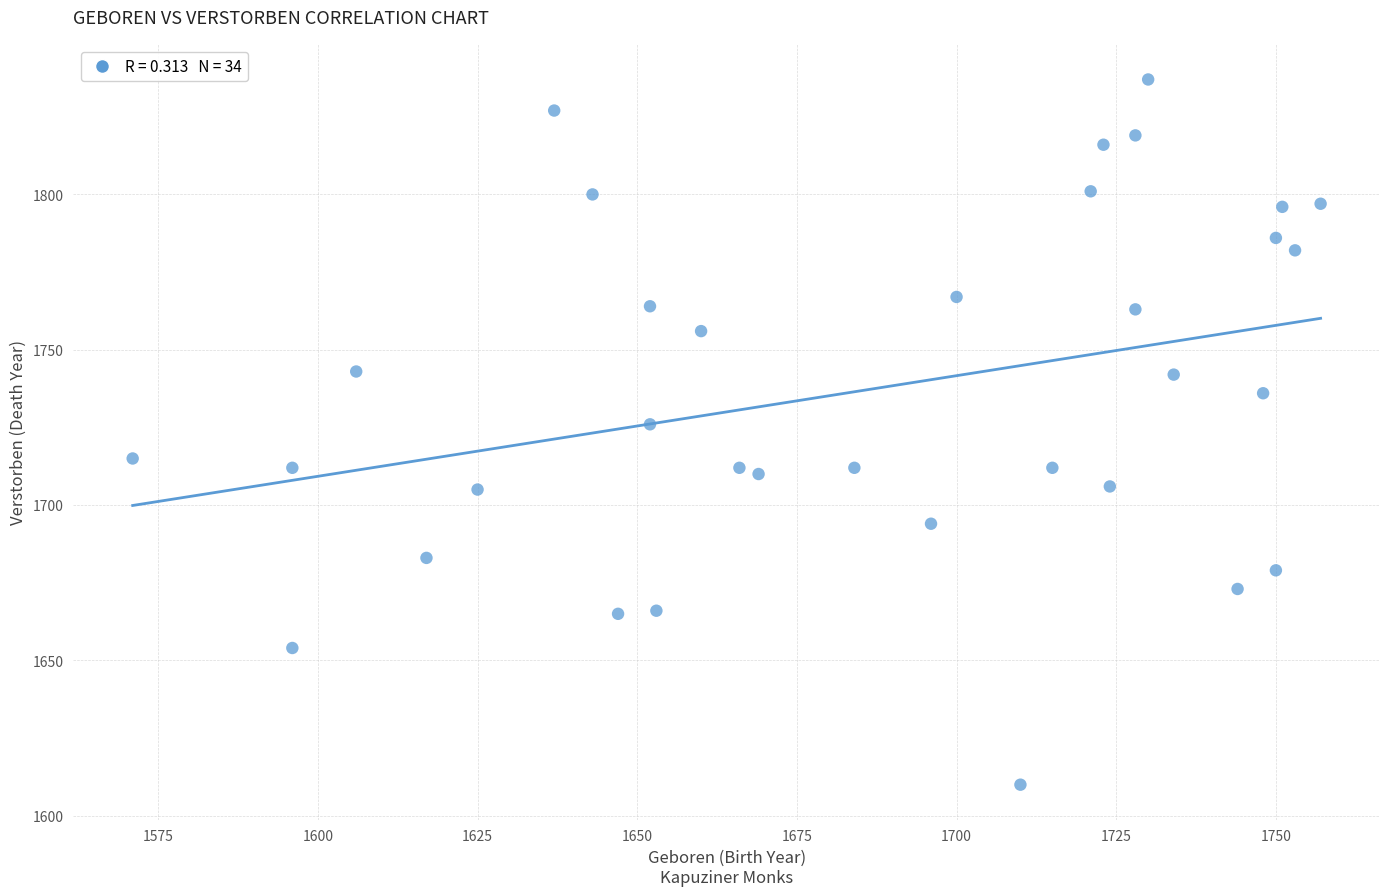

What is the range of X values (max minus min)?

186